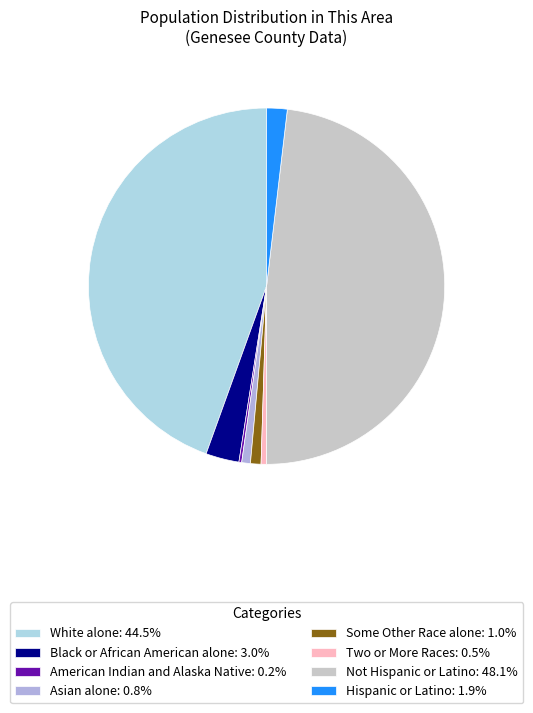

Does any single category account for the majority?

No